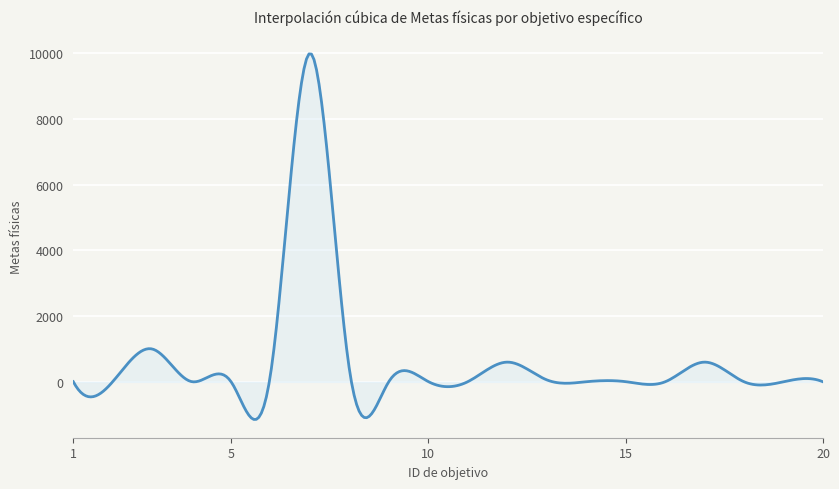

What is the average value?

669.8